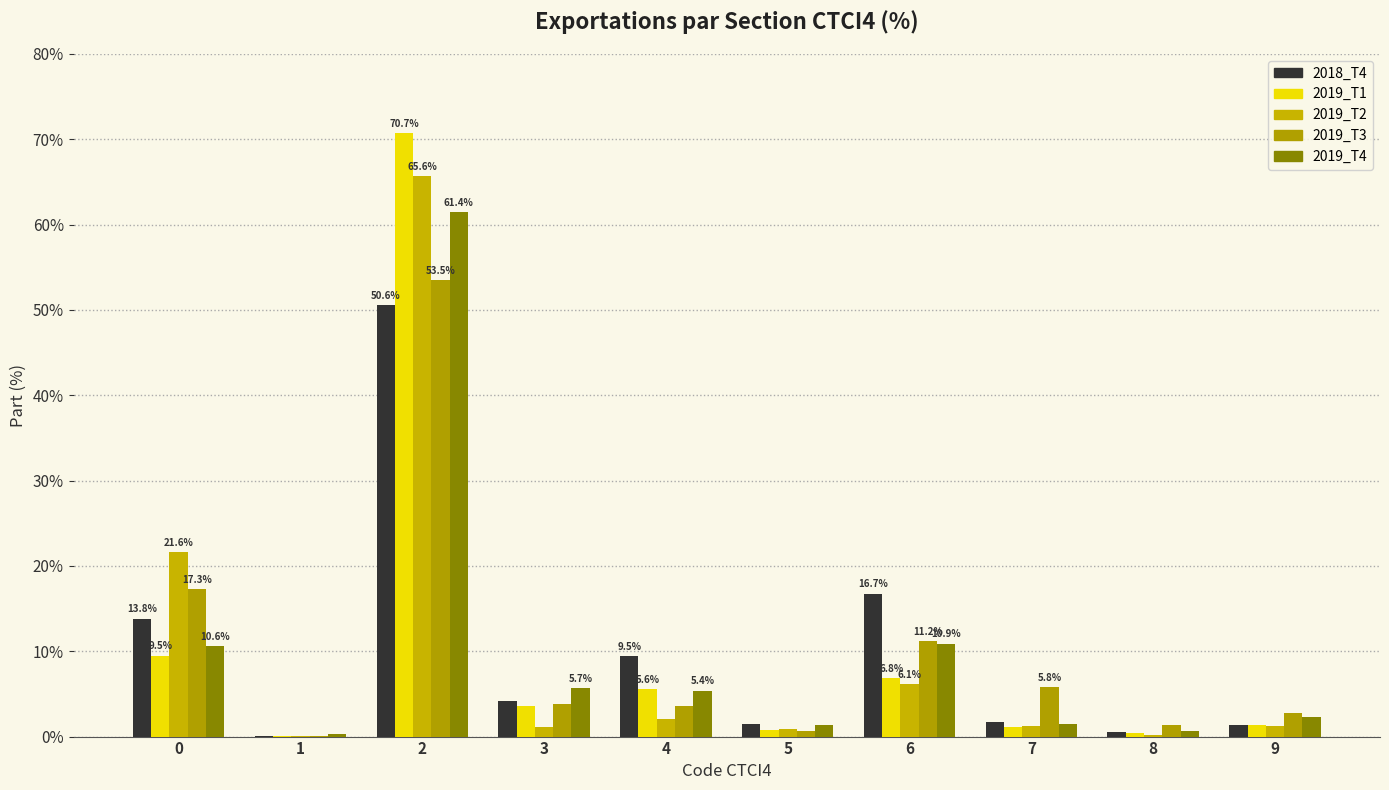

What is the sum of the 2019_T1 values at 8 and 9?

1.9